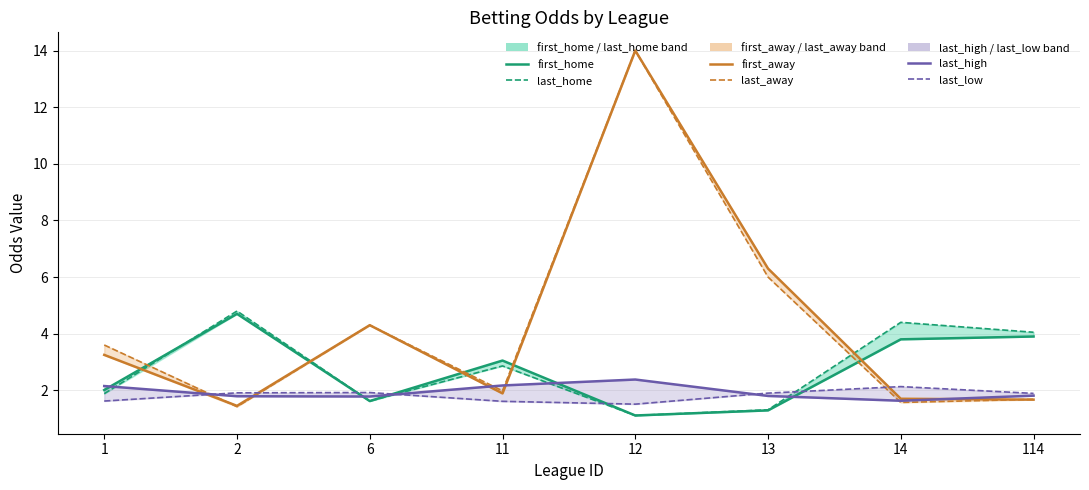

What is the minimum value shown in the chart?

1.1